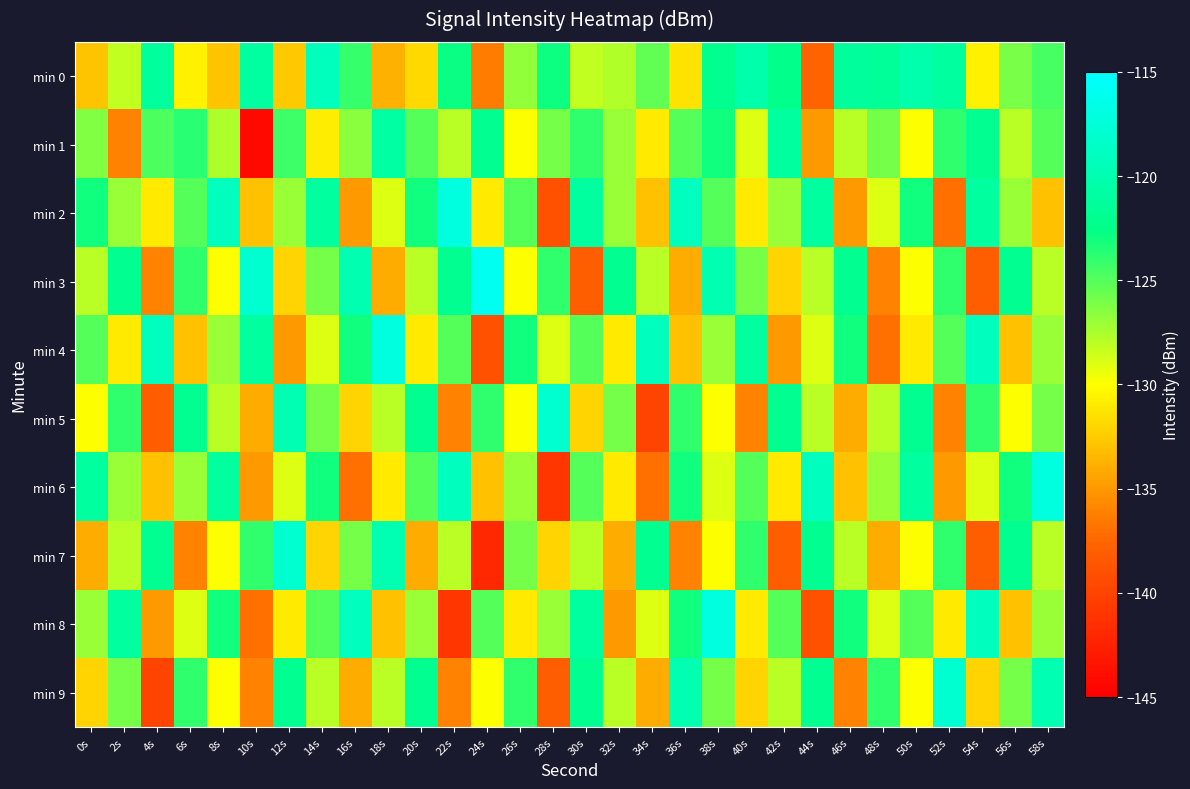

Reading left to right, extract all data points from this chart.

min 0: 0s=-132.9	2s=-128.2	4s=-121.1	6s=-130.6	8s=-132.9	10s=-121.0	12s=-132.6	14s=-119.1	16s=-124.0	18s=-133.8	20s=-131.8	22s=-122.8	24s=-136.4	26s=-126.8	28s=-122.9	30s=-128.2	32s=-127.7	34s=-125.4	36s=-131.4	38s=-122.1	40s=-120.4	42s=-122.3	44s=-137.7	46s=-121.3	48s=-121.5	50s=-120.3	52s=-121.0	54s=-130.6	56s=-126.1	58s=-124.6
min 1: 0s=-126.3	2s=-136.1	4s=-124.8	6s=-123.8	8s=-127.6	10s=-144.3	12s=-124.4	14s=-130.9	16s=-126.6	18s=-120.8	20s=-125.0	22s=-128.0	24s=-122.0	26s=-130.0	28s=-126.0	30s=-124.0	32s=-127.0	34s=-131.0	36s=-125.0	38s=-123.0	40s=-129.0	42s=-121.0	44s=-135.0	46s=-128.0	48s=-126.0	50s=-130.0	52s=-124.0	54s=-122.0	56s=-128.0	58s=-125.0
min 2: 0s=-123.0	2s=-127.0	4s=-131.0	6s=-125.0	8s=-119.0	10s=-133.0	12s=-127.0	14s=-121.0	16s=-135.0	18s=-129.0	20s=-123.0	22s=-117.0	24s=-131.0	26s=-125.0	28s=-139.0	30s=-121.0	32s=-127.0	34s=-133.0	36s=-119.0	38s=-125.0	40s=-131.0	42s=-127.0	44s=-121.0	46s=-135.0	48s=-129.0	50s=-123.0	52s=-137.0	54s=-121.0	56s=-127.0	58s=-133.0
min 3: 0s=-128.0	2s=-122.0	4s=-136.0	6s=-124.0	8s=-130.0	10s=-118.0	12s=-132.0	14s=-126.0	16s=-120.0	18s=-134.0	20s=-128.0	22s=-122.0	24s=-116.0	26s=-130.0	28s=-124.0	30s=-138.0	32s=-122.0	34s=-128.0	36s=-134.0	38s=-120.0	40s=-126.0	42s=-132.0	44s=-128.0	46s=-122.0	48s=-136.0	50s=-130.0	52s=-124.0	54s=-138.0	56s=-122.0	58s=-128.0
min 4: 0s=-125.0	2s=-131.0	4s=-119.0	6s=-133.0	8s=-127.0	10s=-121.0	12s=-135.0	14s=-129.0	16s=-123.0	18s=-117.0	20s=-131.0	22s=-125.0	24s=-139.0	26s=-123.0	28s=-129.0	30s=-125.0	32s=-131.0	34s=-119.0	36s=-133.0	38s=-127.0	40s=-121.0	42s=-135.0	44s=-129.0	46s=-123.0	48s=-137.0	50s=-131.0	52s=-125.0	54s=-119.0	56s=-133.0	58s=-127.0
min 5: 0s=-130.0	2s=-124.0	4s=-138.0	6s=-122.0	8s=-128.0	10s=-134.0	12s=-120.0	14s=-126.0	16s=-132.0	18s=-128.0	20s=-122.0	22s=-136.0	24s=-124.0	26s=-130.0	28s=-118.0	30s=-132.0	32s=-126.0	34s=-140.0	36s=-124.0	38s=-130.0	40s=-136.0	42s=-122.0	44s=-128.0	46s=-134.0	48s=-128.0	50s=-122.0	52s=-136.0	54s=-124.0	56s=-130.0	58s=-126.0
min 6: 0s=-121.0	2s=-127.0	4s=-133.0	6s=-127.0	8s=-121.0	10s=-135.0	12s=-129.0	14s=-123.0	16s=-137.0	18s=-131.0	20s=-125.0	22s=-119.0	24s=-133.0	26s=-127.0	28s=-141.0	30s=-125.0	32s=-131.0	34s=-137.0	36s=-123.0	38s=-129.0	40s=-125.0	42s=-131.0	44s=-119.0	46s=-133.0	48s=-127.0	50s=-121.0	52s=-135.0	54s=-129.0	56s=-123.0	58s=-117.0
min 7: 0s=-134.0	2s=-128.0	4s=-122.0	6s=-136.0	8s=-130.0	10s=-124.0	12s=-118.0	14s=-132.0	16s=-126.0	18s=-120.0	20s=-134.0	22s=-128.0	24s=-142.0	26s=-126.0	28s=-132.0	30s=-128.0	32s=-134.0	34s=-122.0	36s=-136.0	38s=-130.0	40s=-124.0	42s=-138.0	44s=-122.0	46s=-128.0	48s=-134.0	50s=-130.0	52s=-124.0	54s=-138.0	56s=-122.0	58s=-128.0
min 8: 0s=-127.0	2s=-121.0	4s=-135.0	6s=-129.0	8s=-123.0	10s=-137.0	12s=-131.0	14s=-125.0	16s=-119.0	18s=-133.0	20s=-127.0	22s=-141.0	24s=-125.0	26s=-131.0	28s=-127.0	30s=-121.0	32s=-135.0	34s=-129.0	36s=-123.0	38s=-117.0	40s=-131.0	42s=-125.0	44s=-139.0	46s=-123.0	48s=-129.0	50s=-125.0	52s=-131.0	54s=-119.0	56s=-133.0	58s=-127.0
min 9: 0s=-132.0	2s=-126.0	4s=-140.0	6s=-124.0	8s=-130.0	10s=-136.0	12s=-122.0	14s=-128.0	16s=-134.0	18s=-128.0	20s=-122.0	22s=-136.0	24s=-130.0	26s=-124.0	28s=-138.0	30s=-122.0	32s=-128.0	34s=-134.0	36s=-120.0	38s=-126.0	40s=-132.0	42s=-128.0	44s=-122.0	46s=-136.0	48s=-124.0	50s=-130.0	52s=-118.0	54s=-132.0	56s=-126.0	58s=-120.0